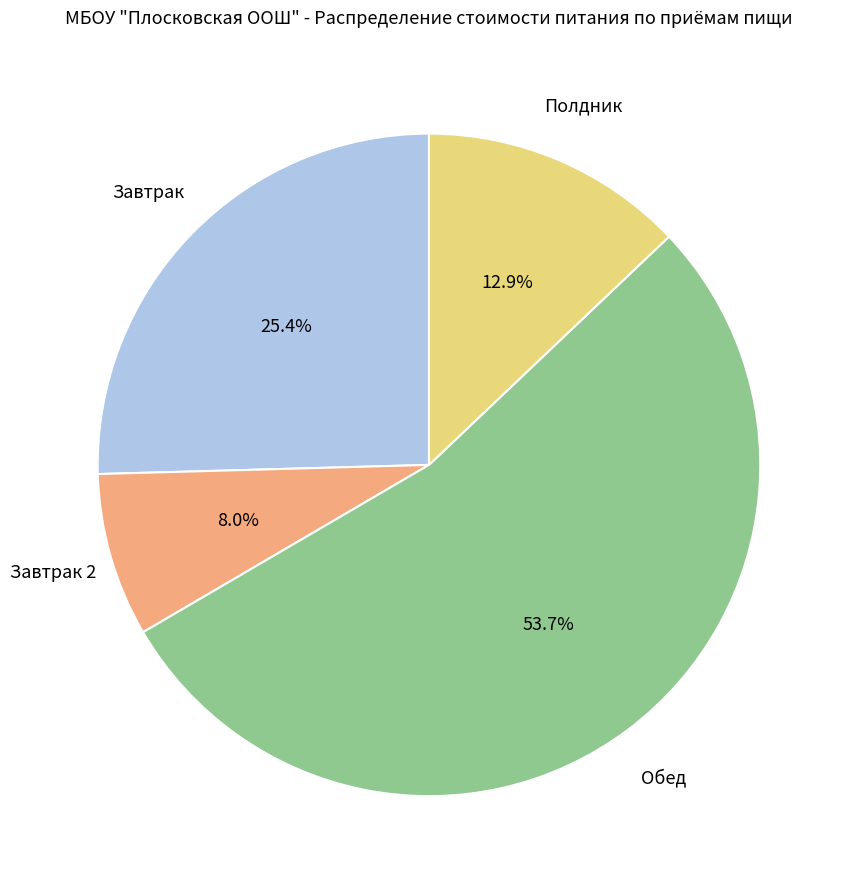

Is there a majority slice in this chart?

Yes